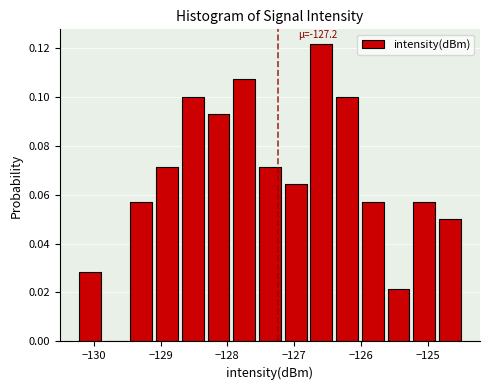

Around what value on the x-axis is the tallest bar? Give the approximate position of its centre, as read against the axis.

-126.6